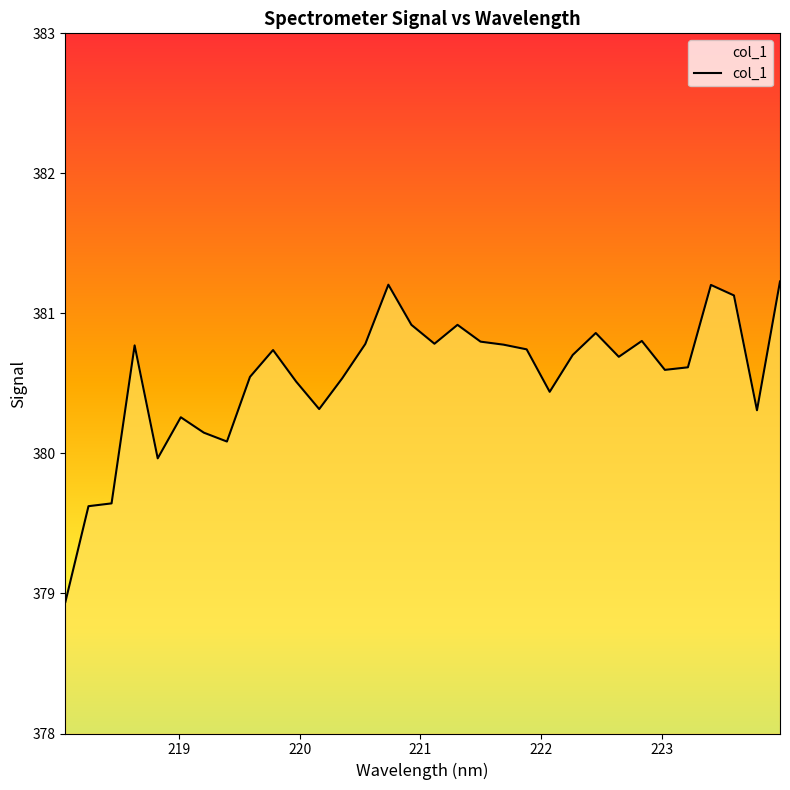

What is the greatest value displayed?

381.2